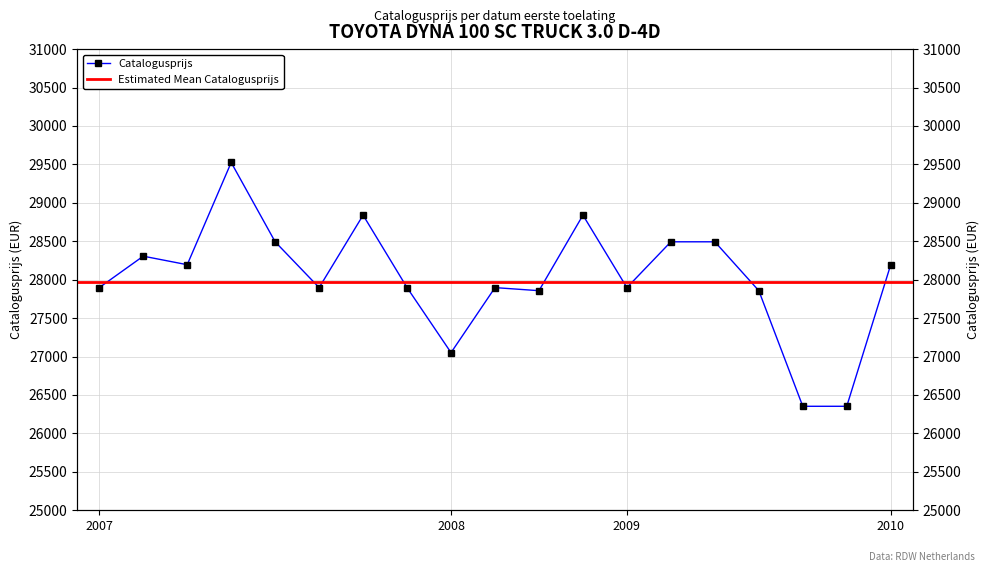

The chart shows a value of 28493 at 20090623. True or false?

True